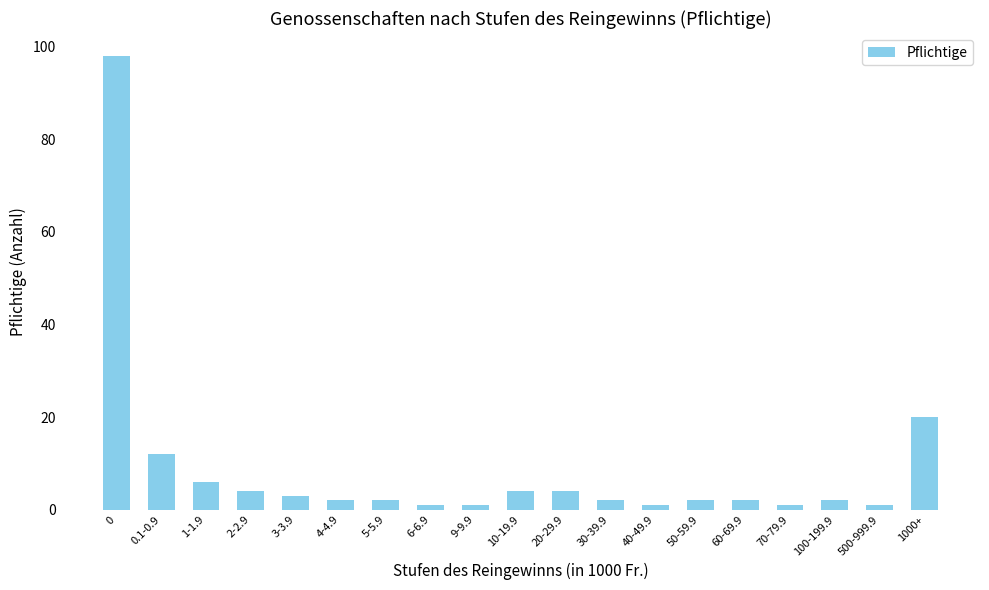

What is the minimum value shown in the chart?

1